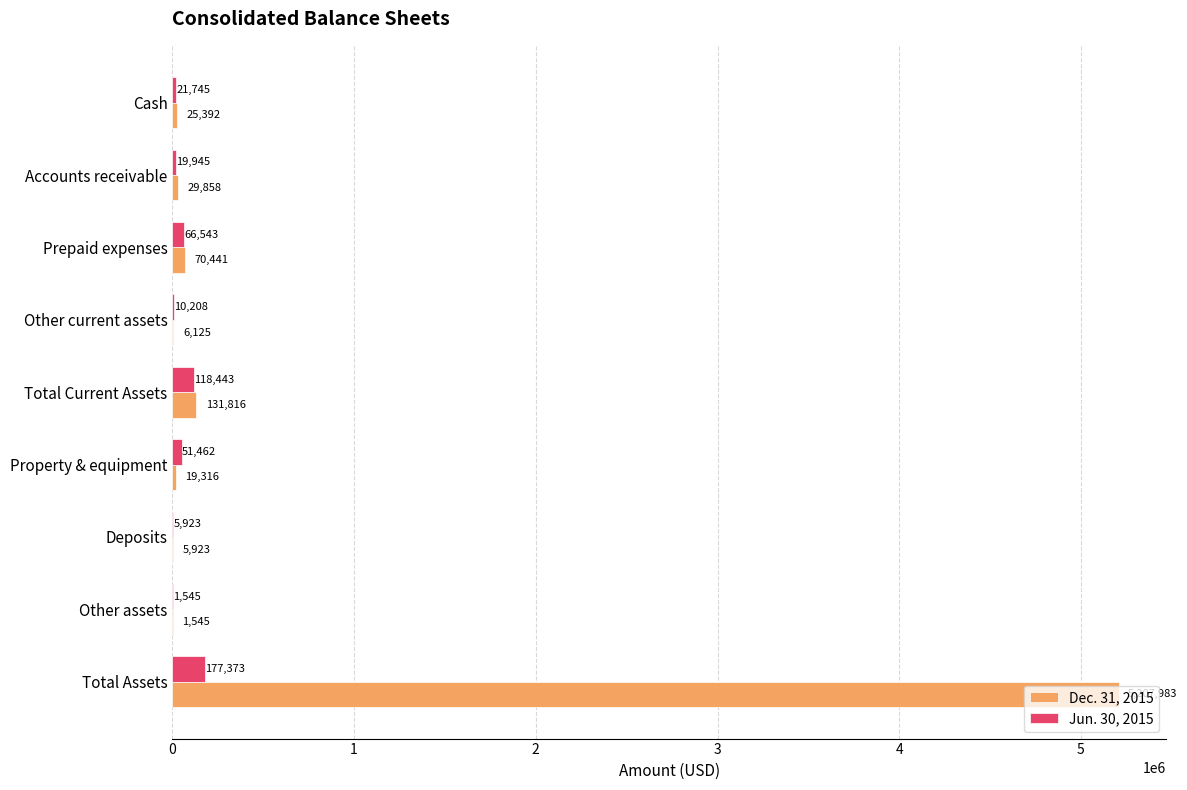

What is the approximate value of Dec. 31, 2015 at Other assets, to the nearest 100?

1500